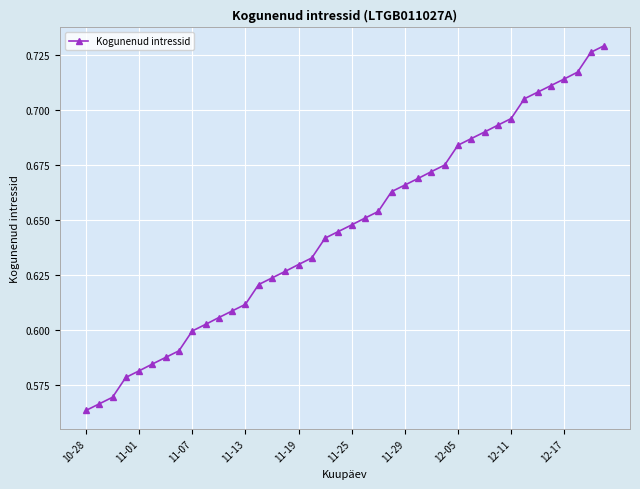

How many values are between 0 and 1?

40